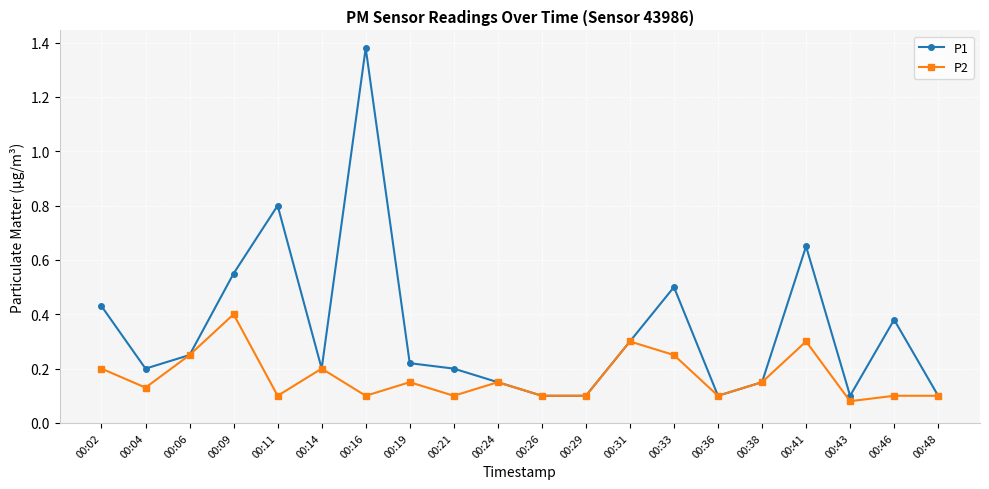

What are all the series names shown in the legend?

P1, P2